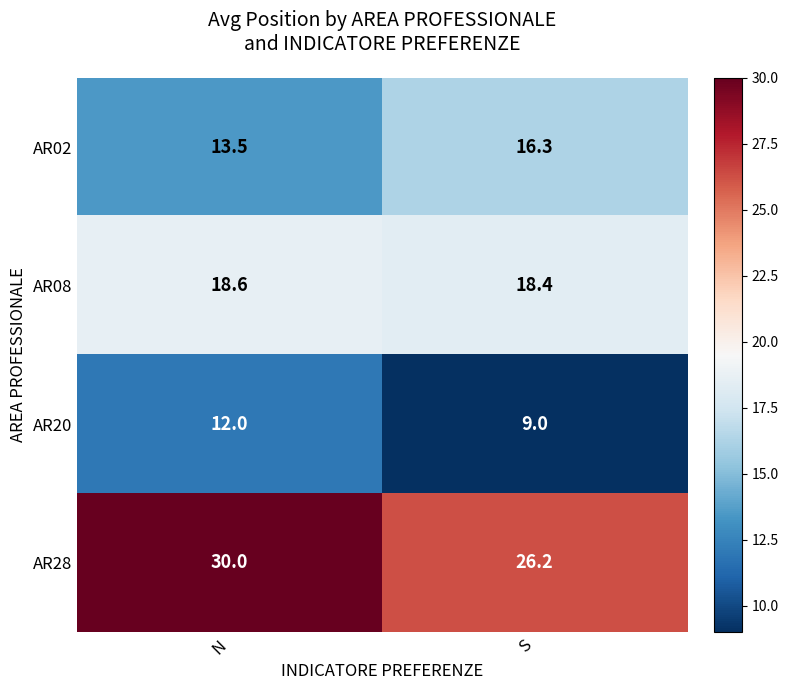

Is it true that AR08 equals 18.6 at N?

True